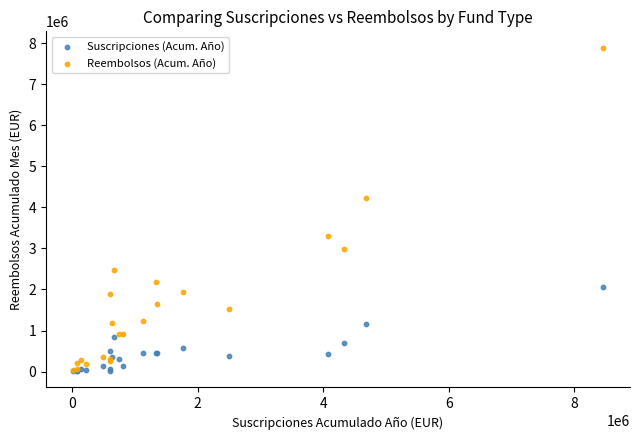

In the Reembolsos (Acum. Año) series, what Y value is closest to 3963655?

4228959